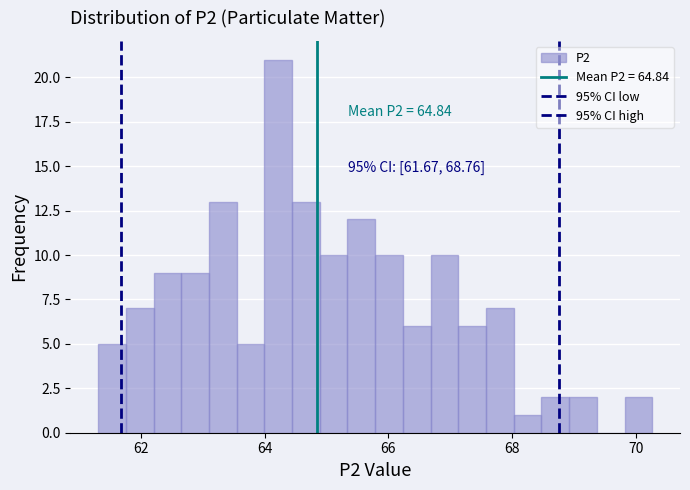

Read against the x-axis, roughly where is the centre of the tallest bar?

64.2